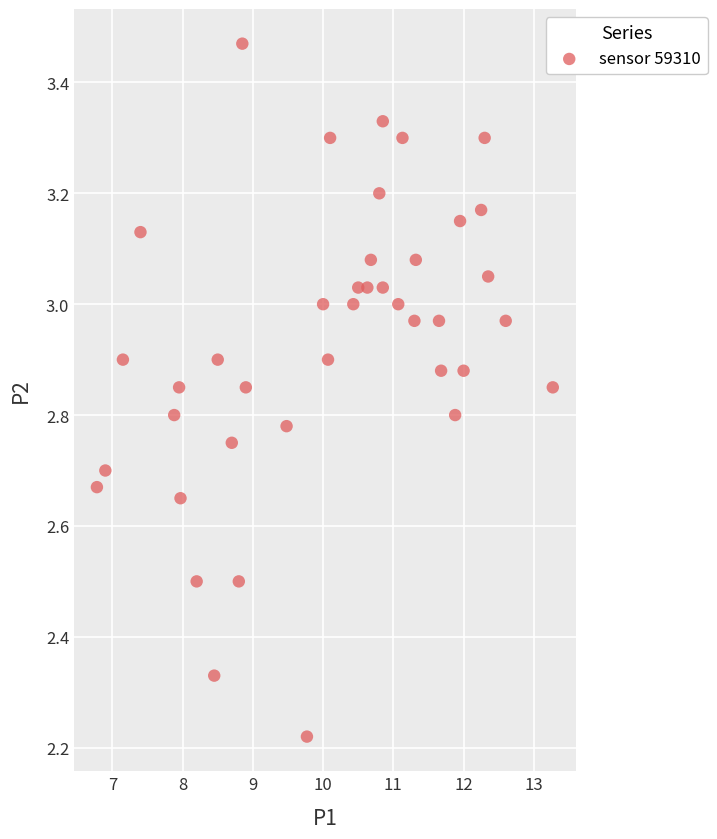

What is the range of X values (max minus min)?

6.5